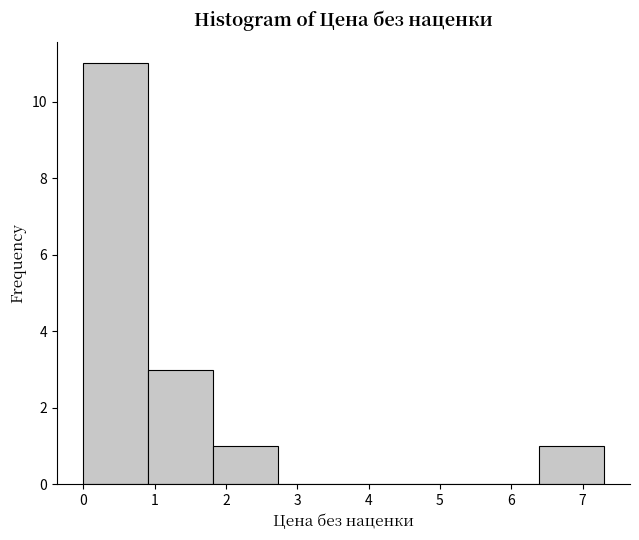

How tall is the bar that spans 0.0 to 0.9 on the x-axis? Neither the bar edges nor the heights are printed on the chart, so give them approximately, as read against the axes.

11